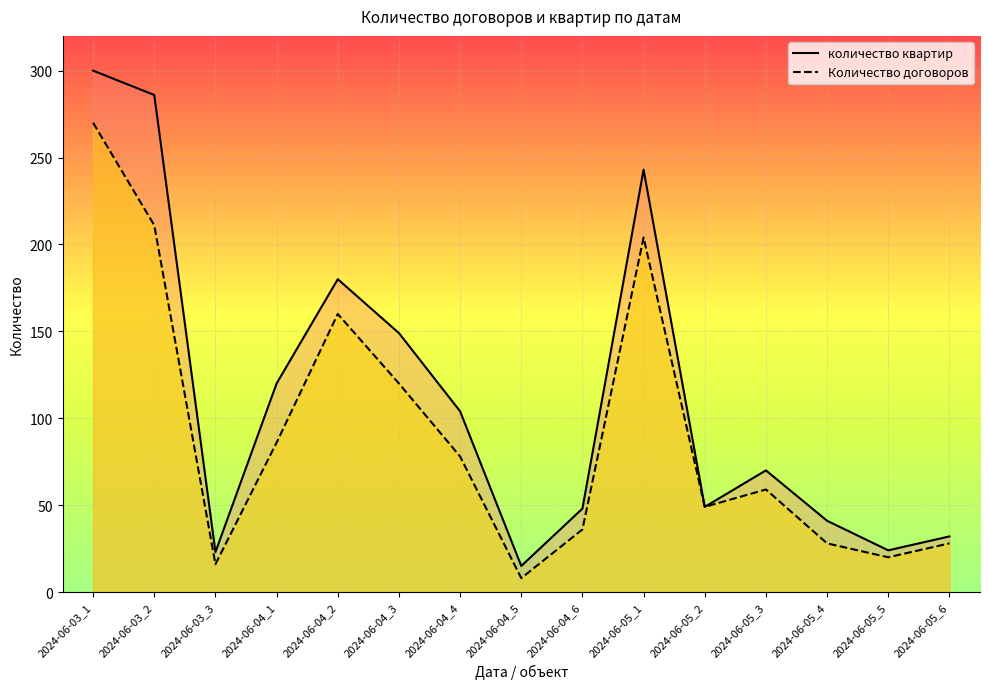

Where does the Количество договоров series first go above 59?

2024-06-03_1